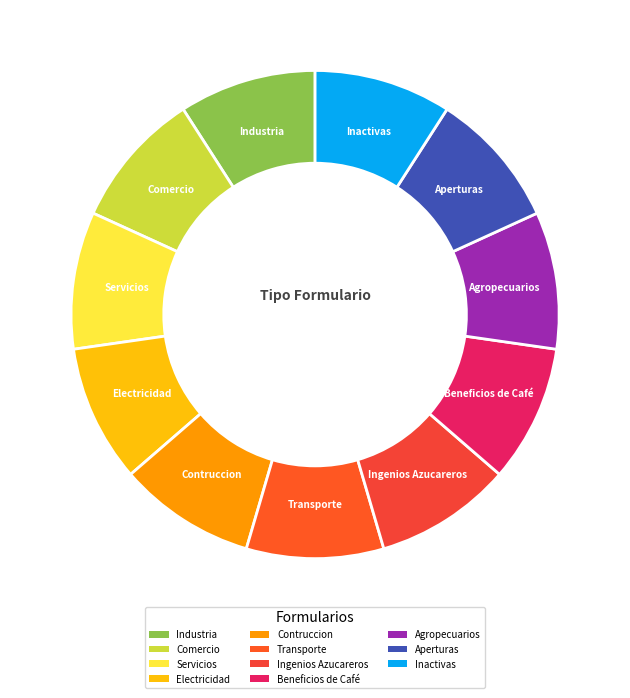

True or false: Contruccion accounts for 1% of the total.

False